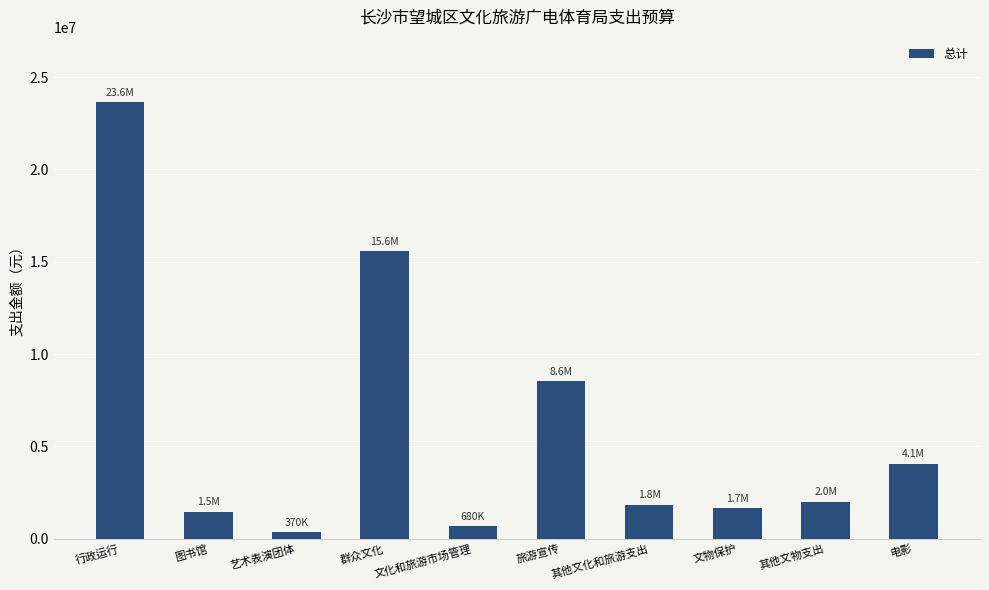

What is the sum of all values?

59823954